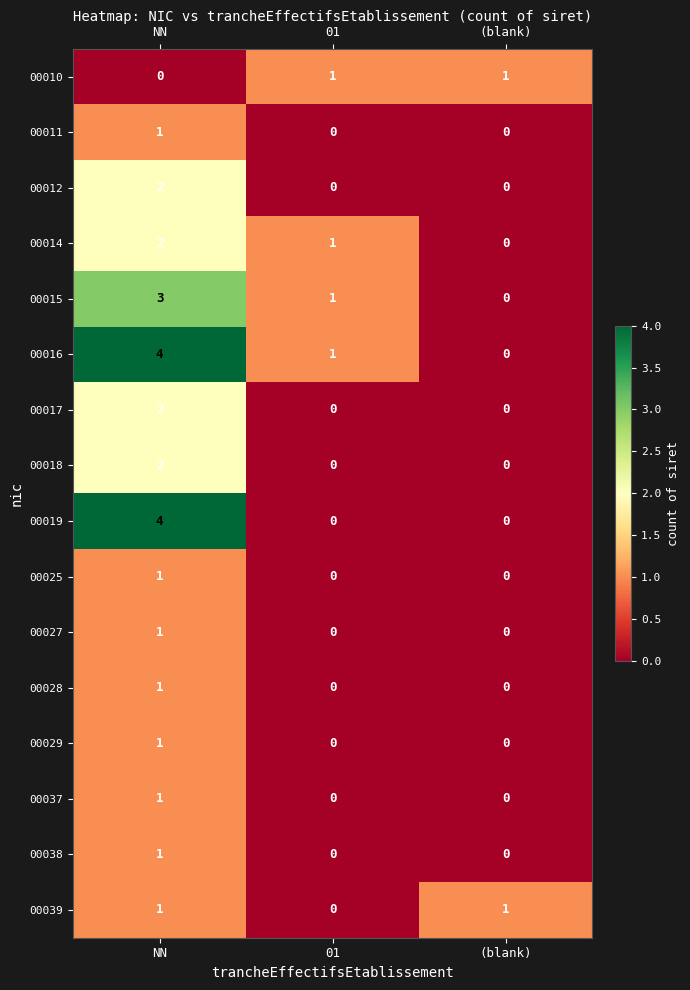

Rank the categories by 00015 value from highest to lowest.

NN, 01, (blank)